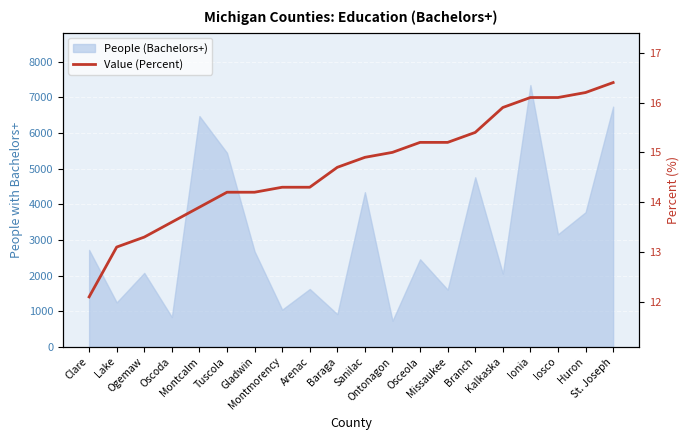

Does the chart display data point markers on the line(s)?

No